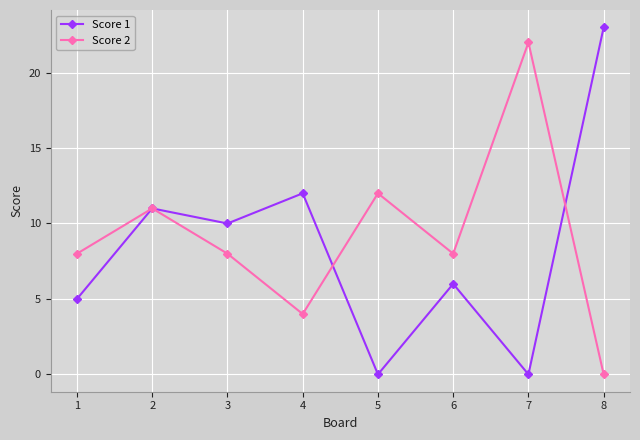

What is the sum of the Score 2 values at 7 and 4?

26